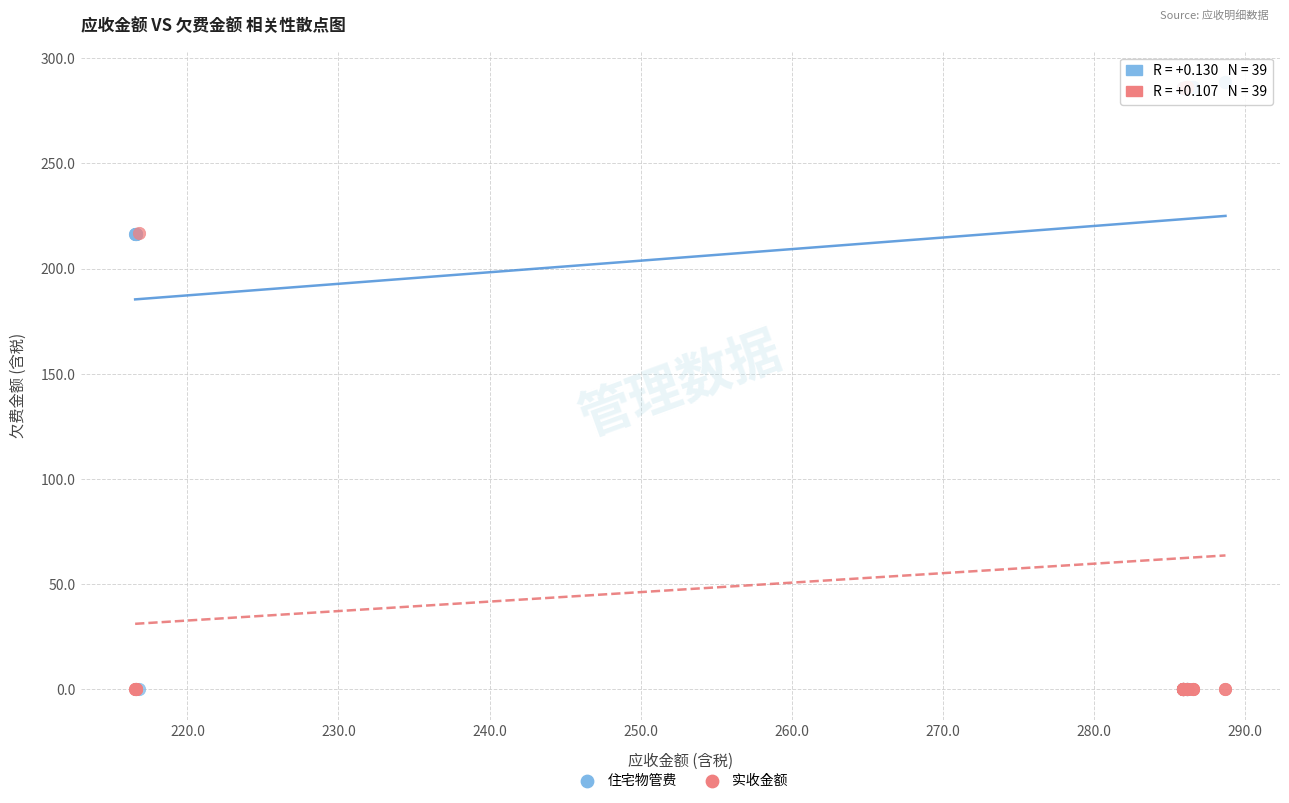

What are all the series names shown in the legend?

住宅物管费, 实收金额